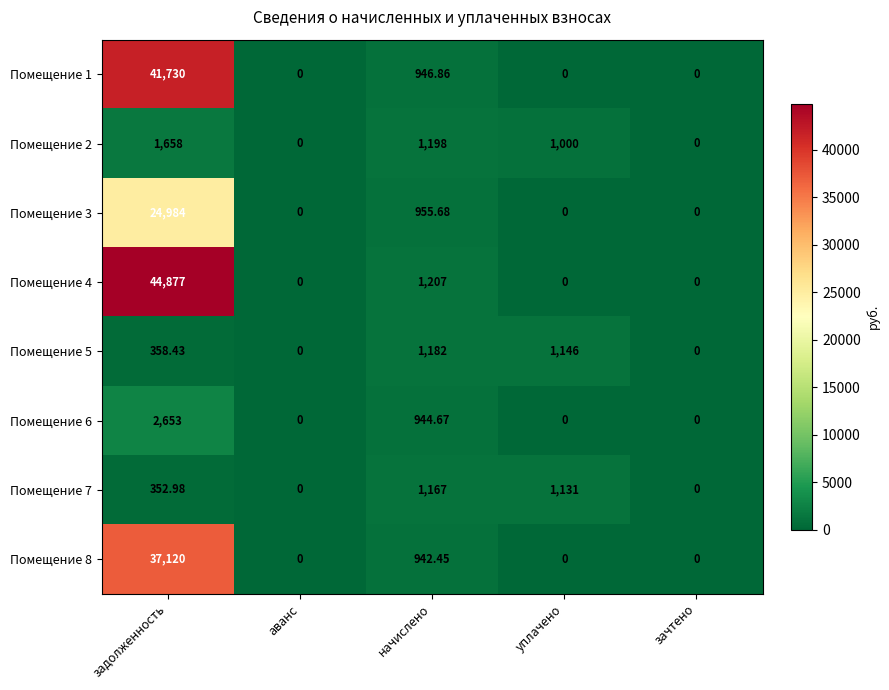

At начислено, list the series in order from largest to smallest.

Помещение 4, Помещение 2, Помещение 5, Помещение 7, Помещение 3, Помещение 1, Помещение 6, Помещение 8